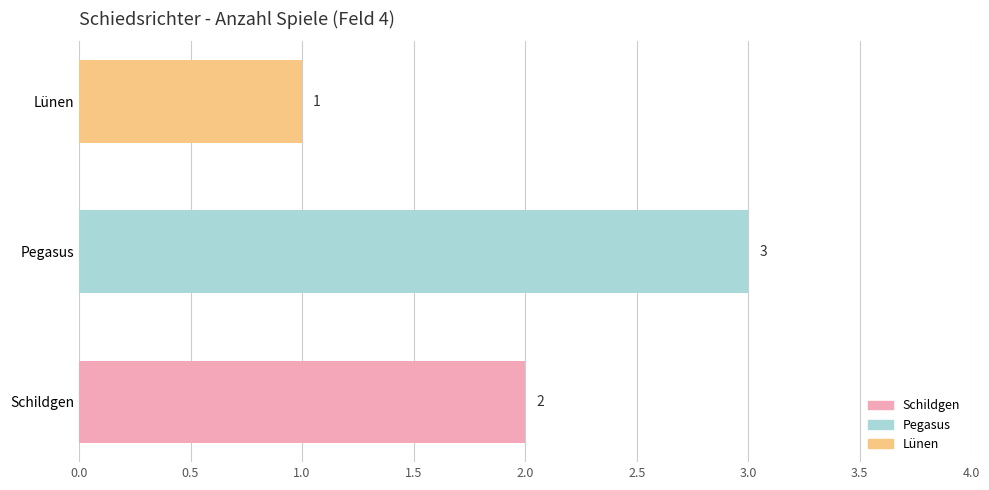

Which has a higher value, Lünen or Schildgen?

Schildgen